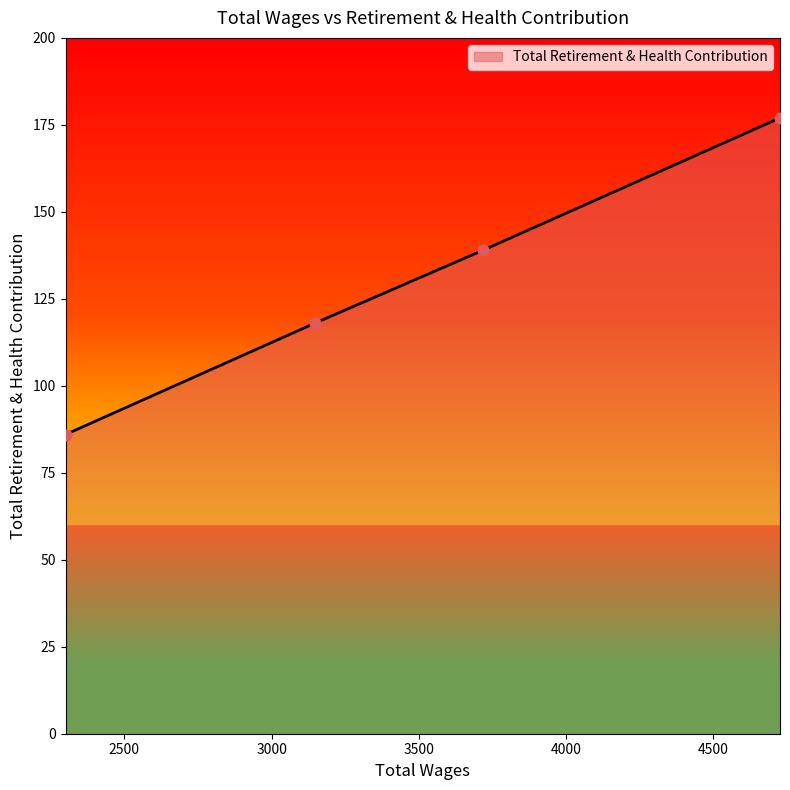

What is the maximum value shown in the chart?

177